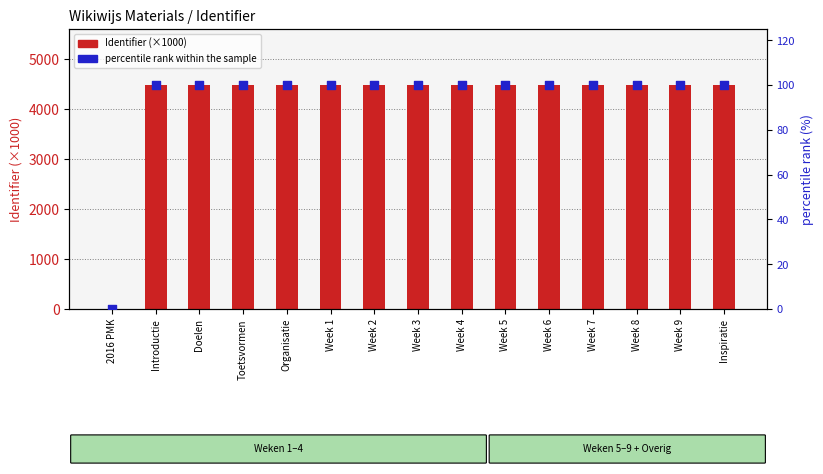

What are all the series names shown in the legend?

Identifier (×1000), percentile rank within the sample